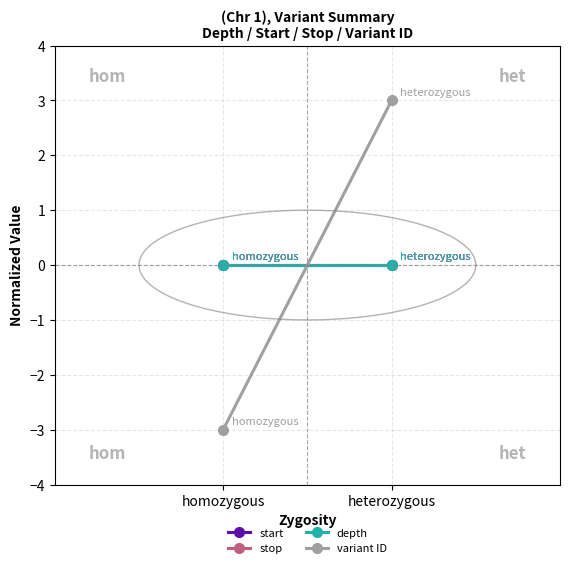

What are all the series names shown in the legend?

start, stop, depth, variant ID